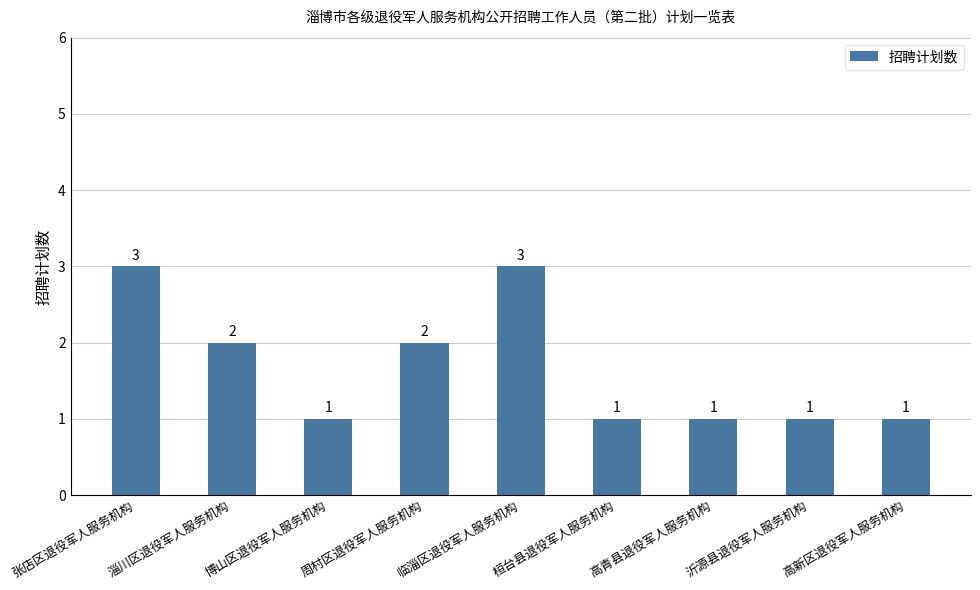

Is it true that the value at 临淄区退役军人服务机构 is 3?

True